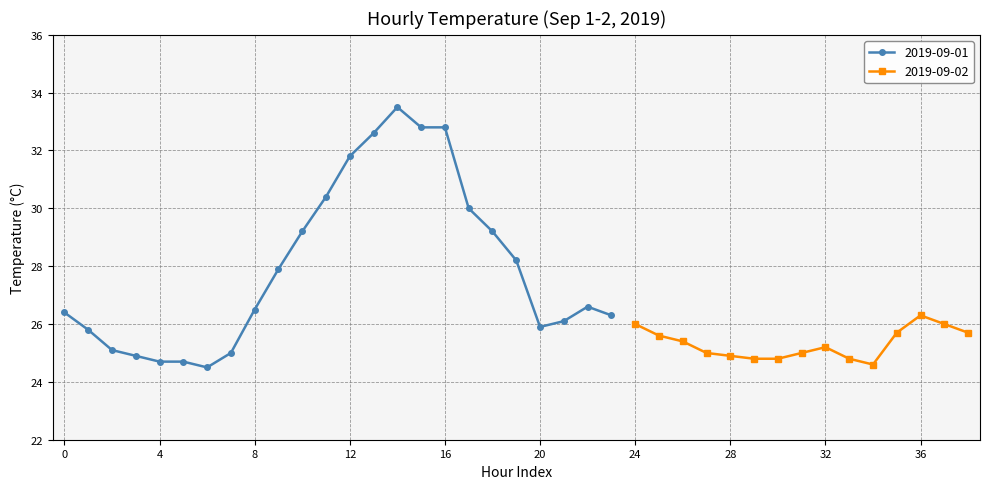

True or false: 2019-09-01 has more than 0 points higher than both neighbors.

True